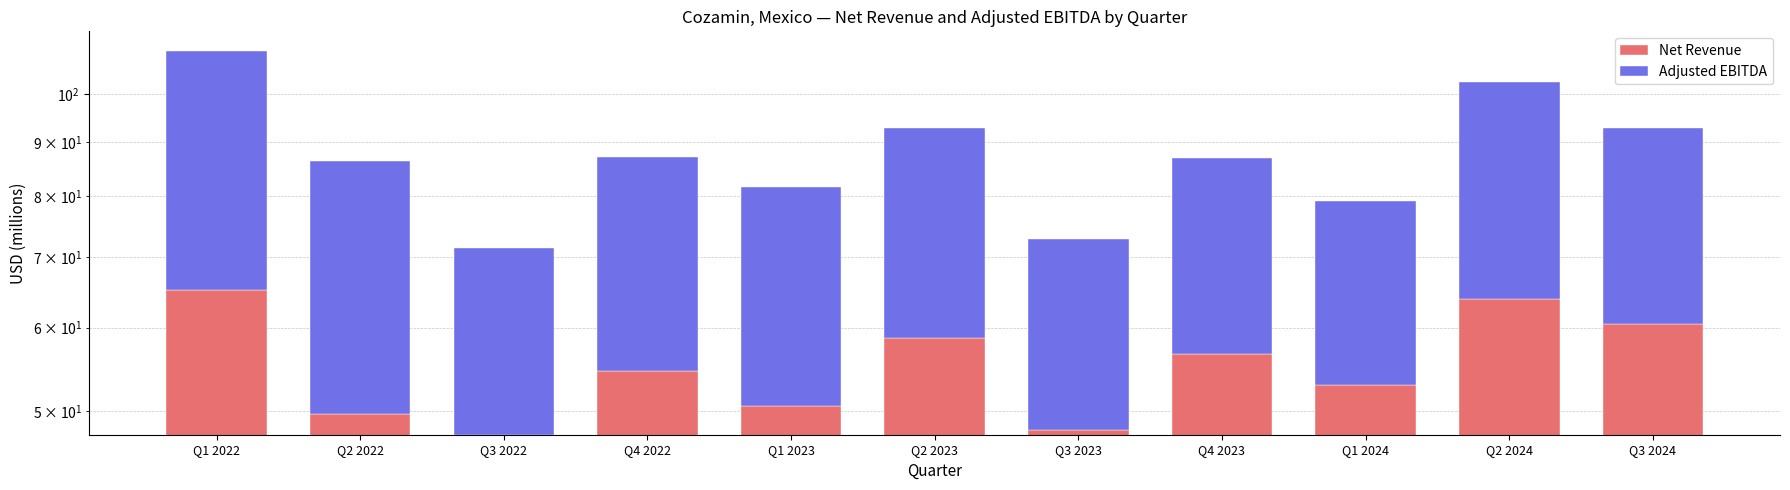

At which category is the sum across all series the highest?

Q1 2022